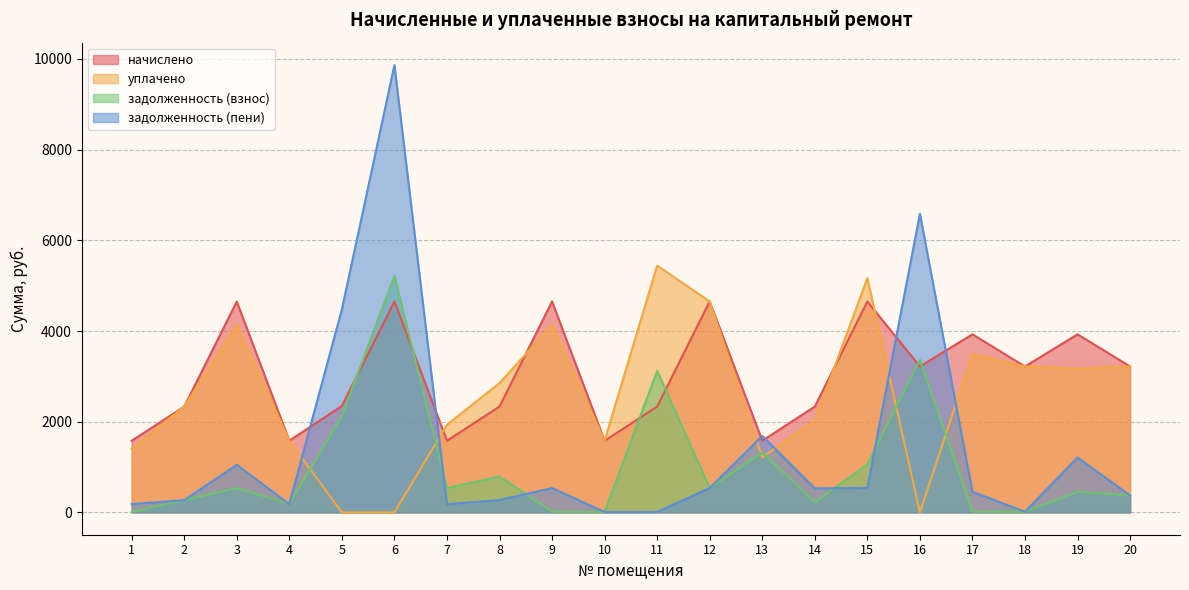

What are all the series names shown in the legend?

начислено, уплачено, задолженность (взнос), задолженность (пени)